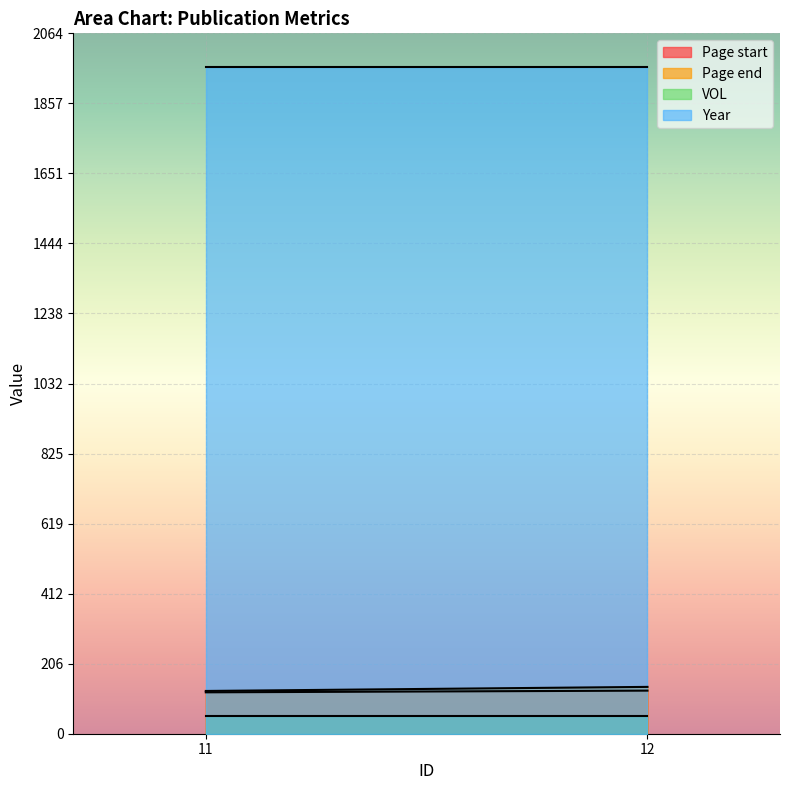

Reading left to right, what are all the values shown in this chart?

Page start: 11=122	12=127
Page end: 11=126	12=138
VOL: 11=51	12=51
Year: 11=1964	12=1964